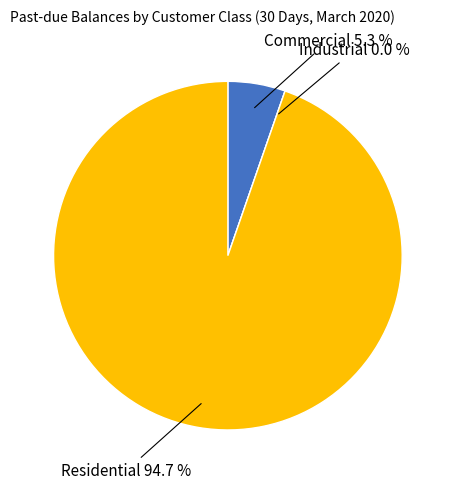

Which category has the biggest portion of the pie?

Residential